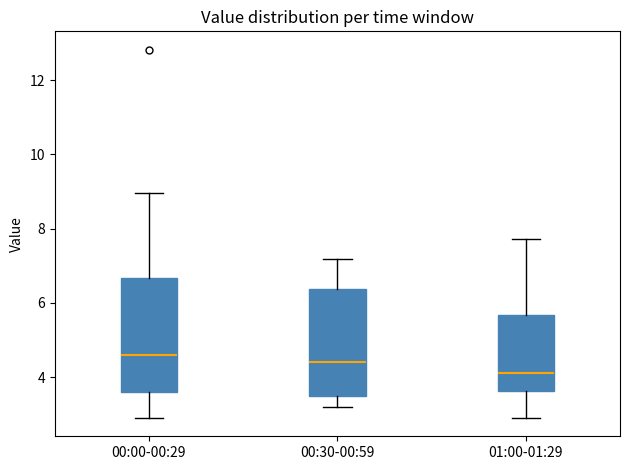

Where does the lower whisker of the box for 01:00-01:29 end on the y-axis? The values are not printed on the chart, so give them approximately, as read against the axis.

3.0